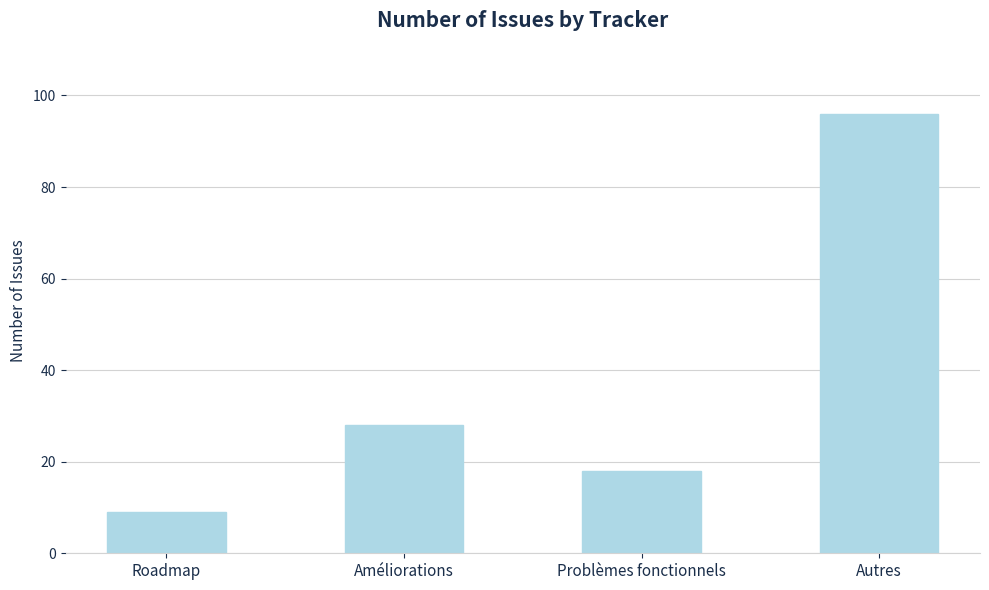

How many values are below 28?

2